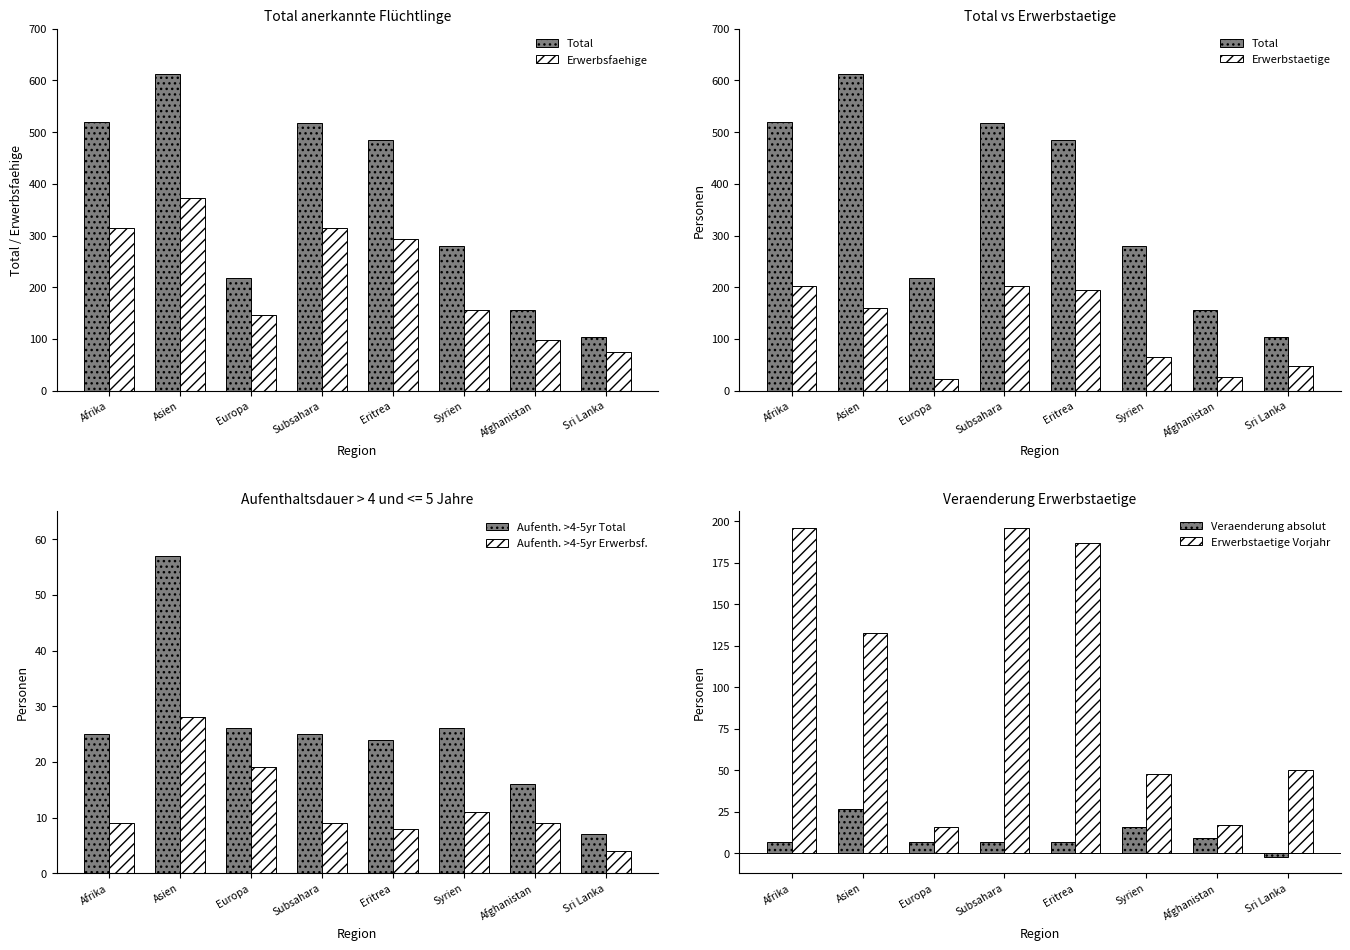

Rank the series by their average value, from highest to lowest.

Total, Erwerbsfaehige